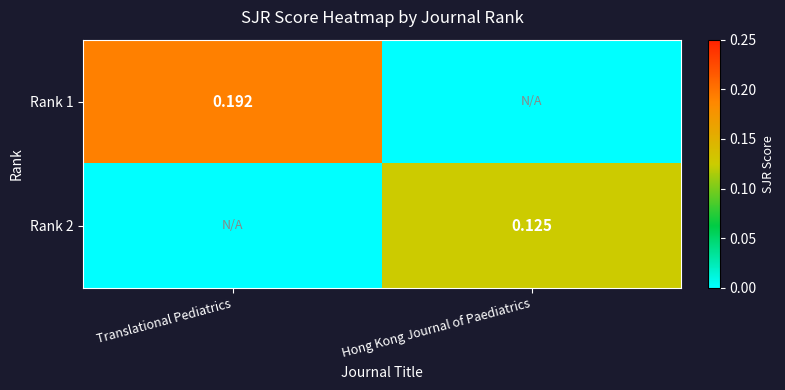

What is the average value of the Rank 1 series?

0.1